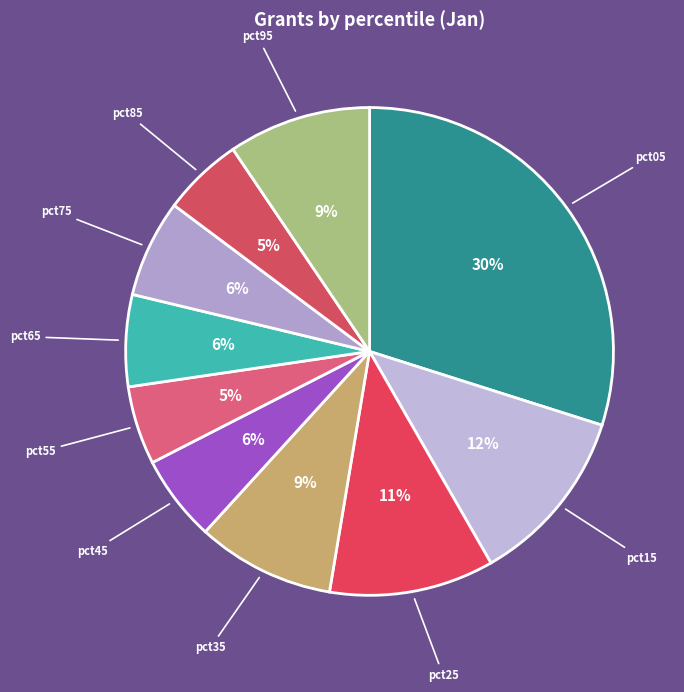

Which has a higher value, pct45 or pct25?

pct25